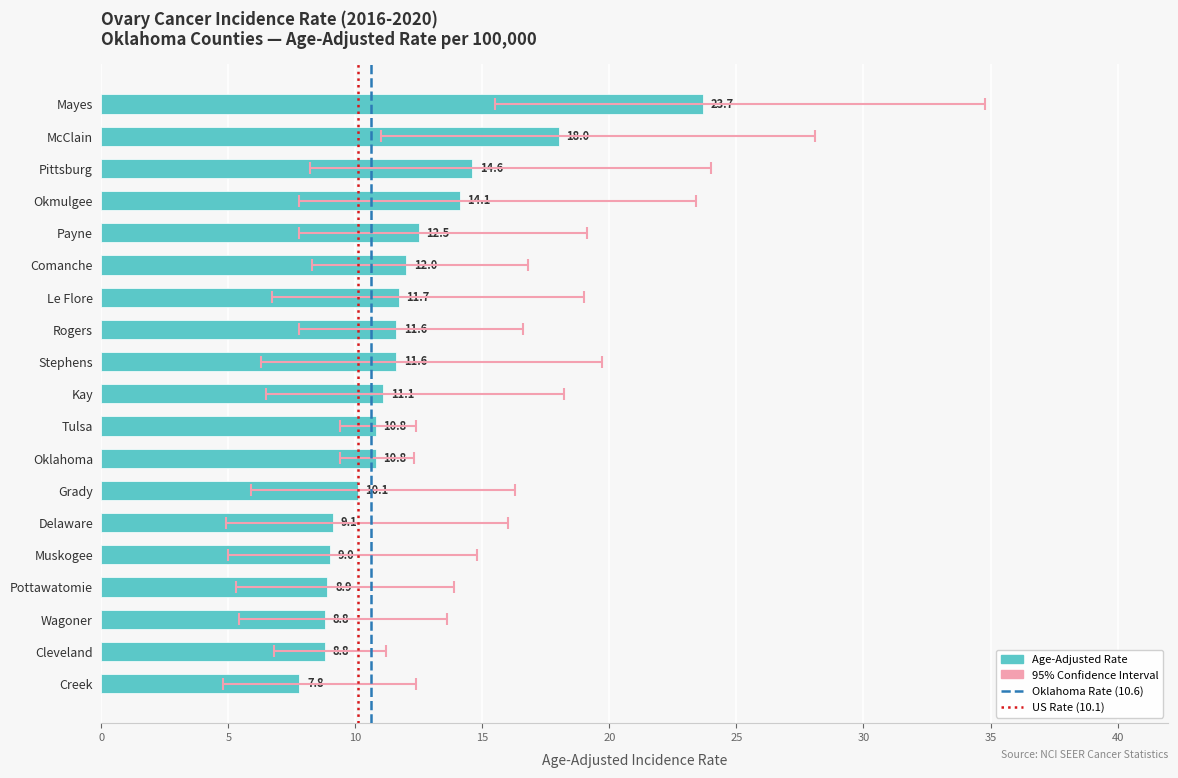

What is the total value across all series at Muskogee?

28.8